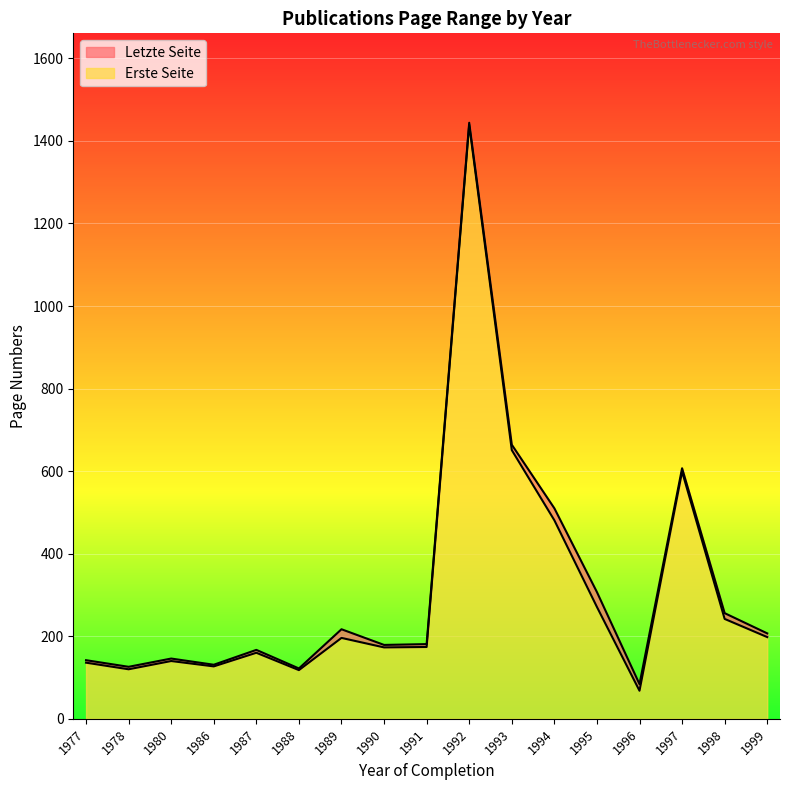

What is the minimum value for Erste Seite?

68